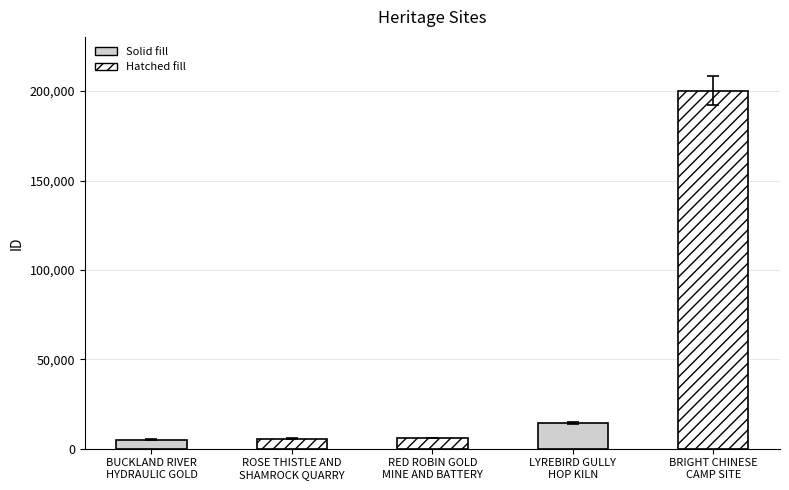

What is the greatest value displayed?

200291